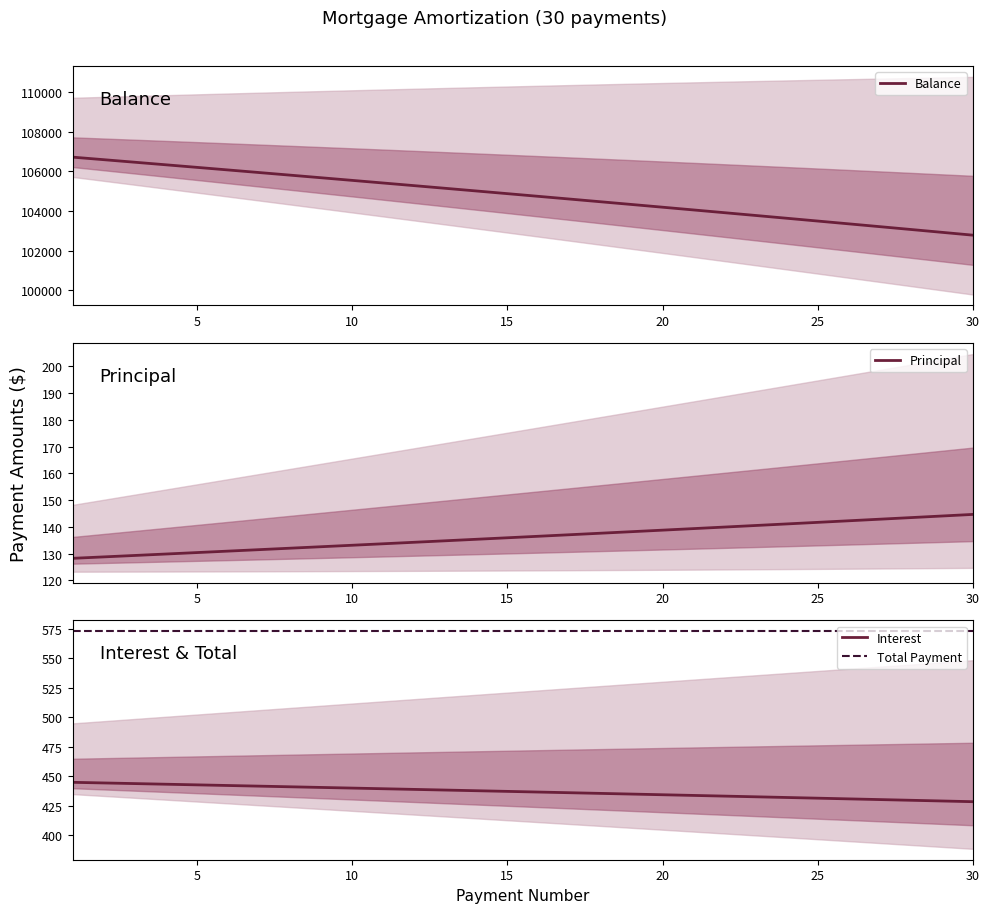

Reading left to right, extract all data points from this chart.

Balance: 106720.0	106591.8	106463.0	106333.7	106203.9	106073.5	105942.6	105811.1	105679.1	105546.5	105413.4	105279.7	105145.5	105010.7	104875.3	104739.4	104603.0	104465.9	104328.3	104190.1	104051.3	103912.0	103772.0	103631.5	103490.4	103348.7	103206.5	103063.6	102920.1	102776.1
Principal: 128.2	128.8	129.3	129.8	130.4	130.9	131.5	132.0	132.6	133.1	133.7	134.2	134.8	135.4	135.9	136.5	137.1	137.6	138.2	138.8	139.3	139.9	140.5	141.1	141.7	142.3	142.9	143.5	144.1	144.7
Interest: 444.7	444.1	443.6	443.1	442.5	442.0	441.4	440.9	440.3	439.8	439.2	438.7	438.1	437.5	437.0	436.4	435.8	435.3	434.7	434.1	433.5	433.0	432.4	431.8	431.2	430.6	430.0	429.4	428.8	428.2
Total Payment: 572.9	572.9	572.9	572.9	572.9	572.9	572.9	572.9	572.9	572.9	572.9	572.9	572.9	572.9	572.9	572.9	572.9	572.9	572.9	572.9	572.9	572.9	572.9	572.9	572.9	572.9	572.9	572.9	572.9	572.9